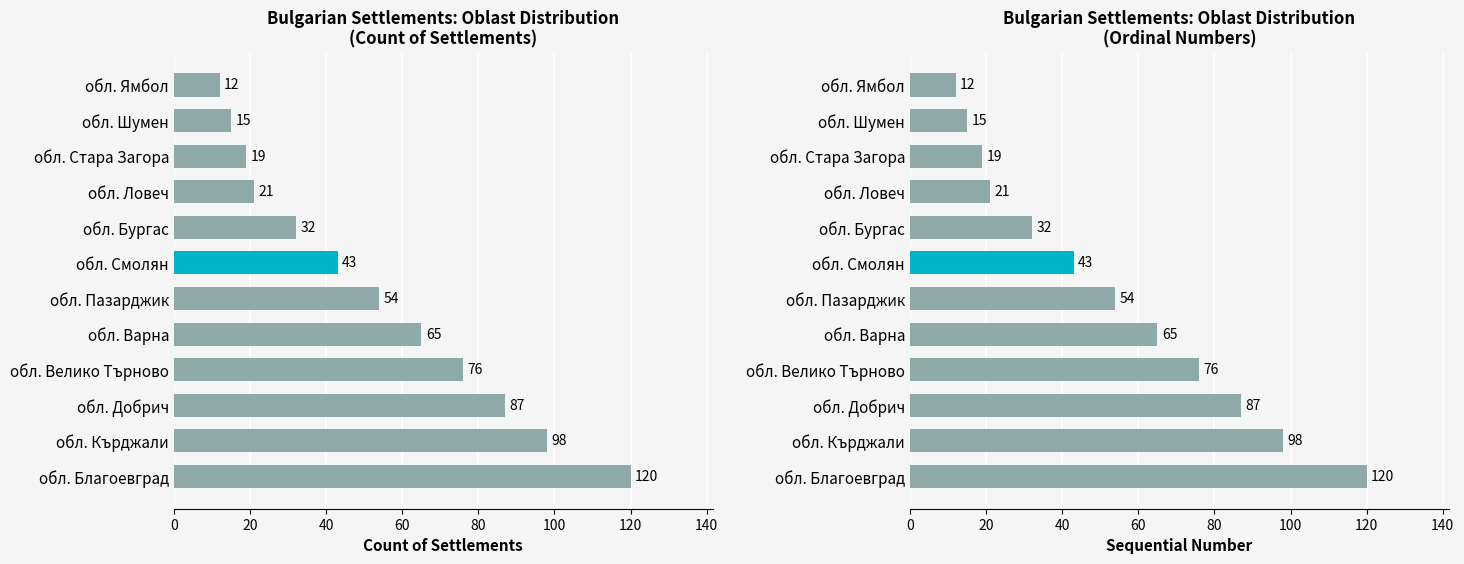

What is the value of the Sequential Number bar at the 6th from the left?

54